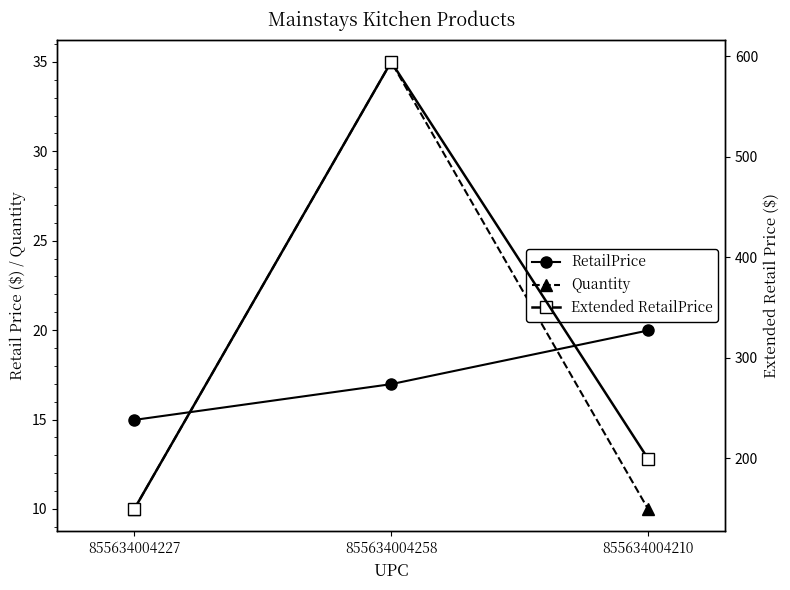

What is the smallest value displayed?

10.0